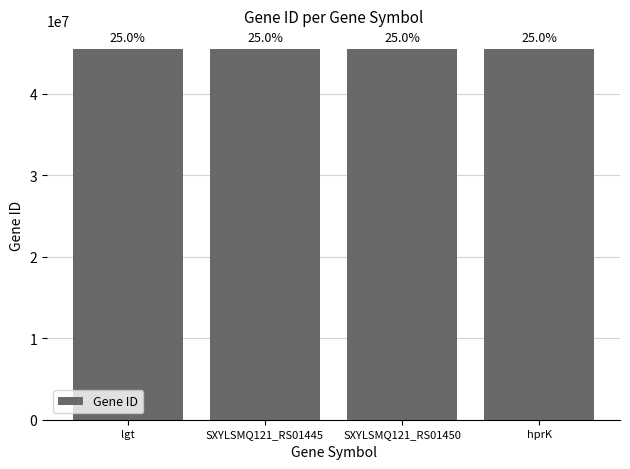

Reading left to right, what are all the values shown in this chart?

lgt=45497583	SXYLSMQ121_RS01445=45495930	SXYLSMQ121_RS01450=45495931	hprK=45497584